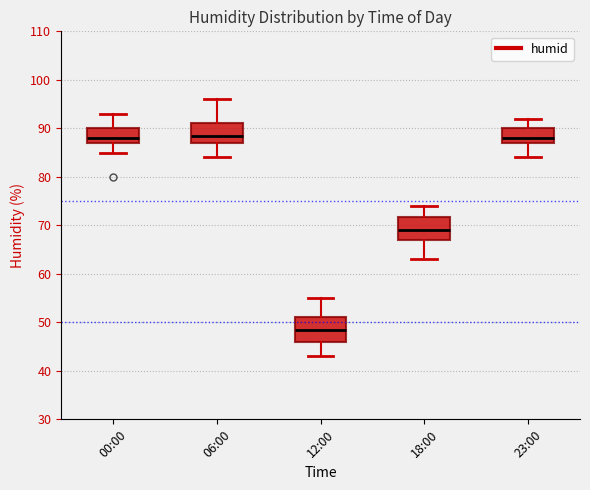

Reading left to right, transcribe this box plot: for each box, give where its median line is, the range the box spans, and where its two whiskers end, as read against the y-axis. The values are not printed on the chart, so give them approximately, as read against the axis.

00:00: median 88, box 87 to 90, whiskers 85 to 93
06:00: median 89, box 87 to 91, whiskers 84 to 96
12:00: median 49, box 46 to 51, whiskers 43 to 55
18:00: median 69, box 67 to 72, whiskers 63 to 74
23:00: median 88, box 87 to 90, whiskers 84 to 92